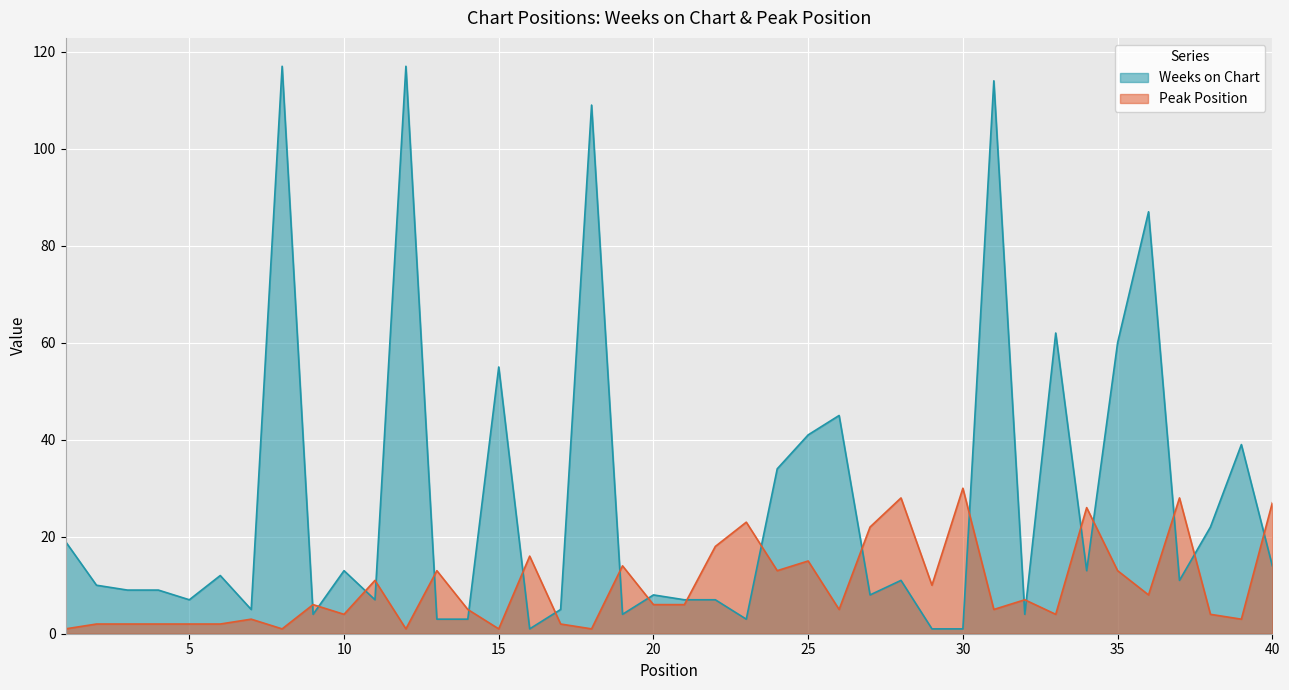

Between 5 and 4, which is larger?

4